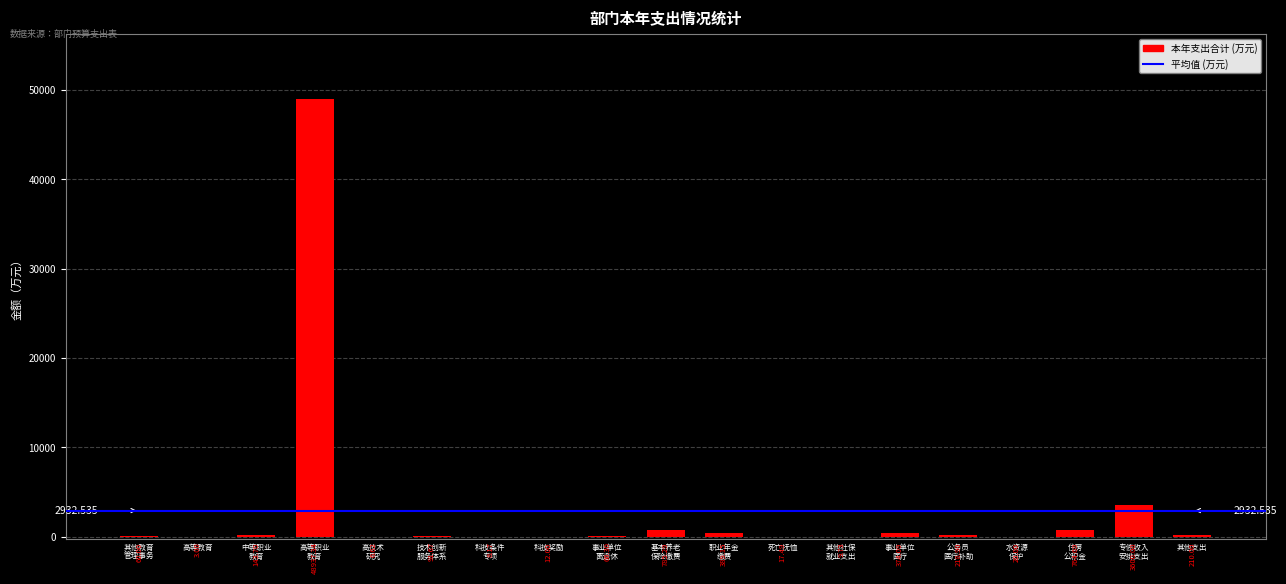

How many categories are shown in the chart?

19